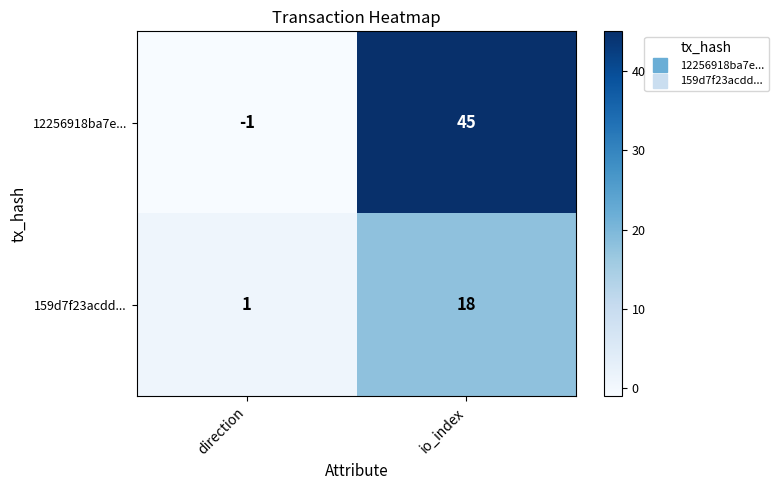

Which series has the widest spread of values?

12256918ba7e...